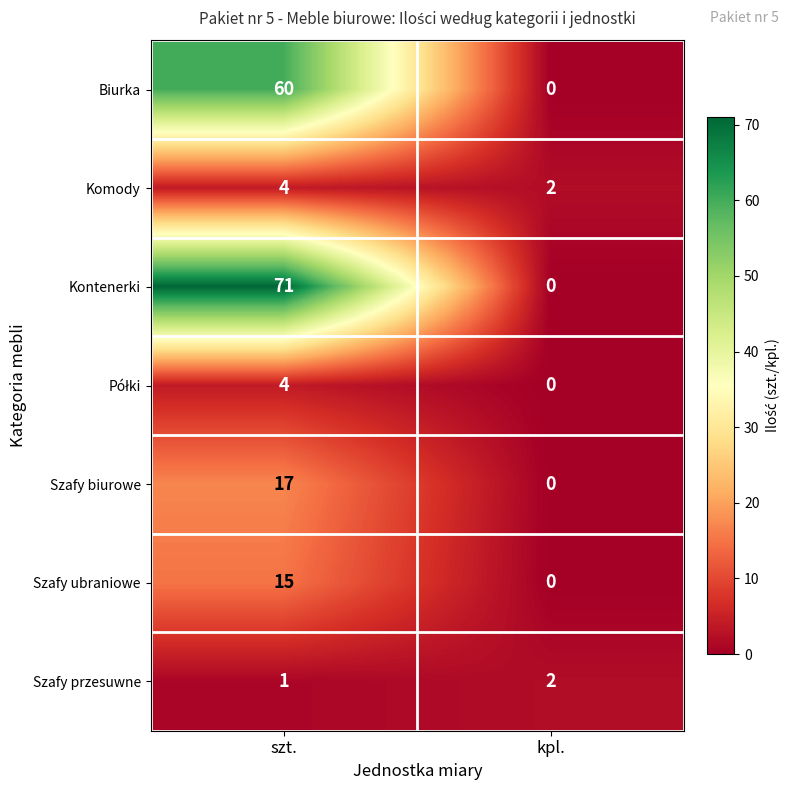

At how many categories does at least one series exceed 10?

1